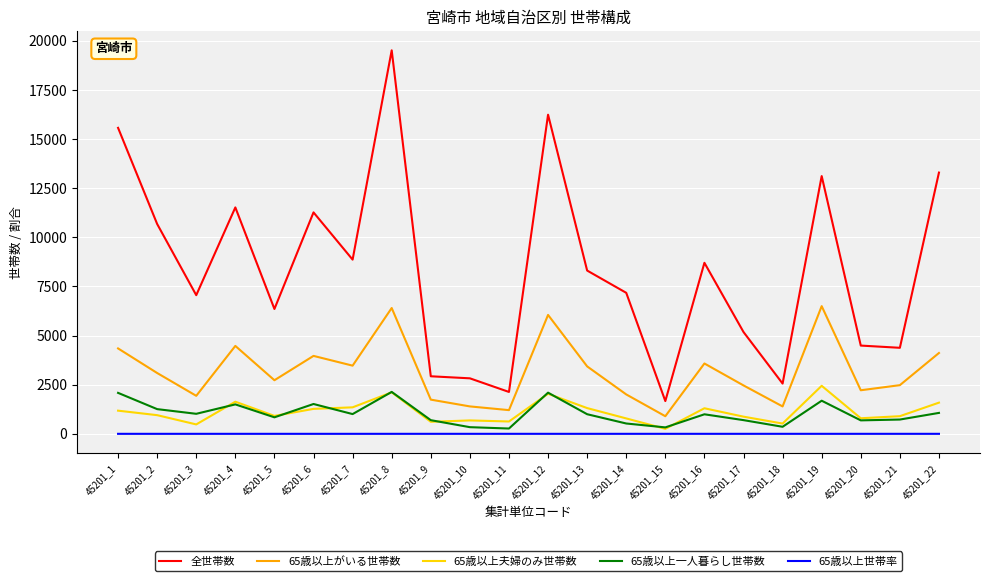

Is the value of 65歳以上一人暮らし世帯数 at 45201_18 greater than the value of 65歳以上夫婦のみ世帯数 at 45201_16?

No